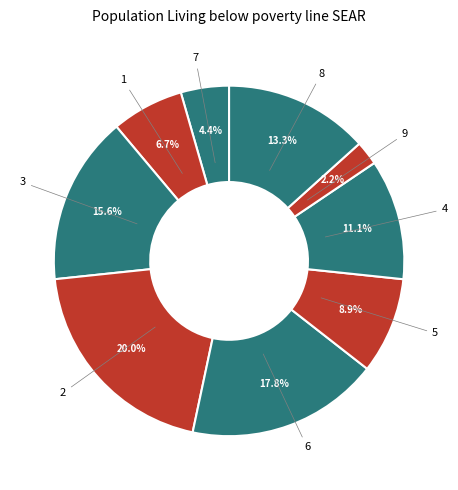

To the nearest percent, what is the combined percentage of 5 and 7?

13%